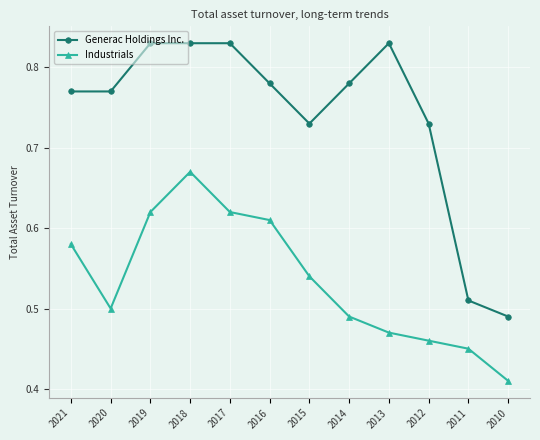

Is the value of Industrials at 2016 greater than the value of Generac Holdings Inc. at 2013?

No